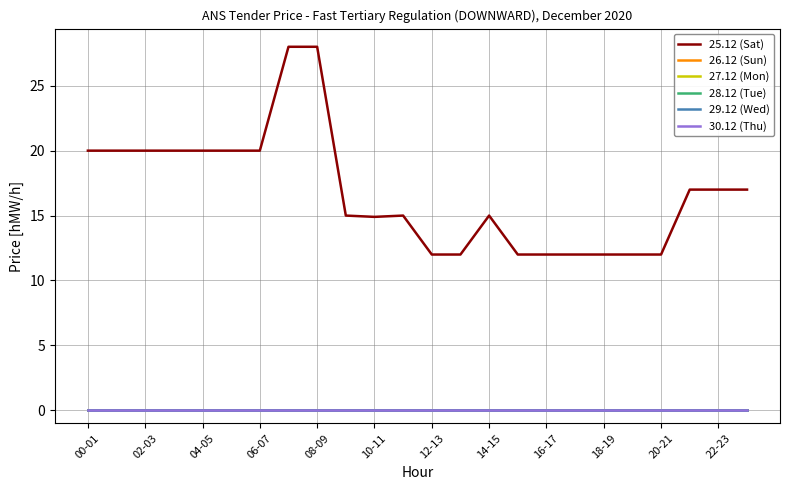

Does the chart display data point markers on the line(s)?

No